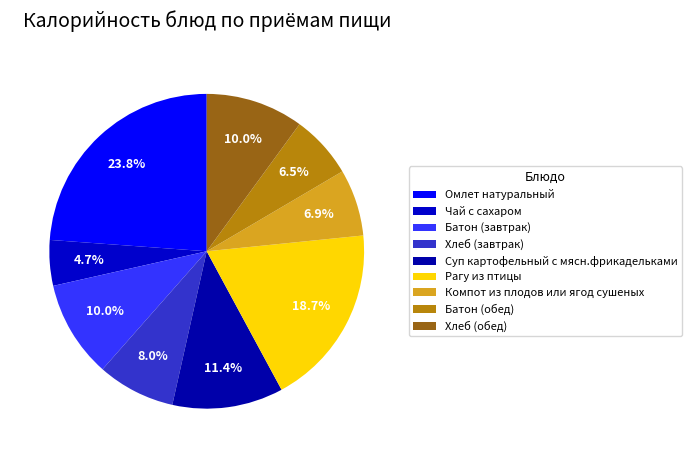

What percentage is the Рагу из птицы slice, to the nearest percent?

19%